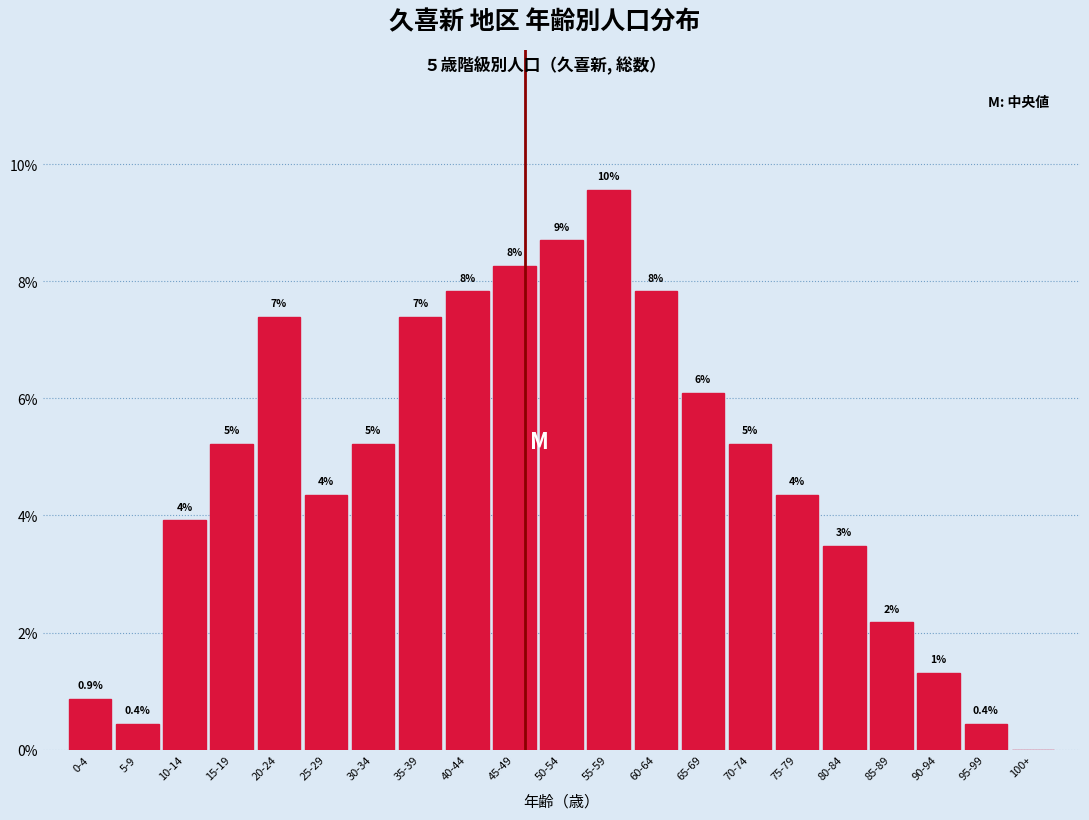

Are the bars horizontal?

No